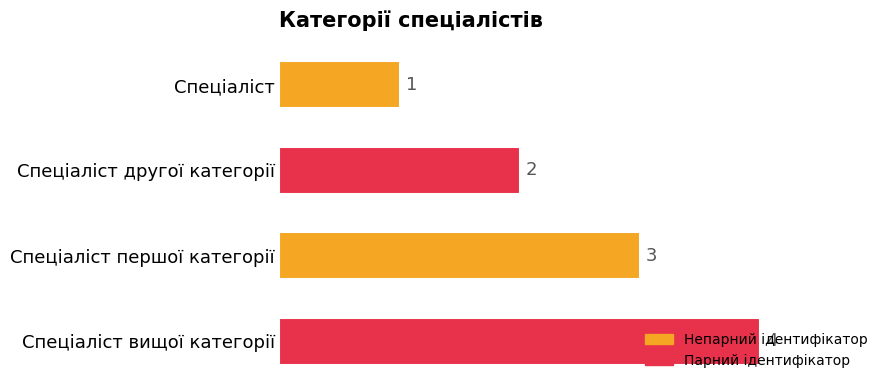

Rank the categories by value from lowest to highest.

Спеціаліст, Спеціаліст другої категорії, Спеціаліст першої категорії, Спеціаліст вищої категорії